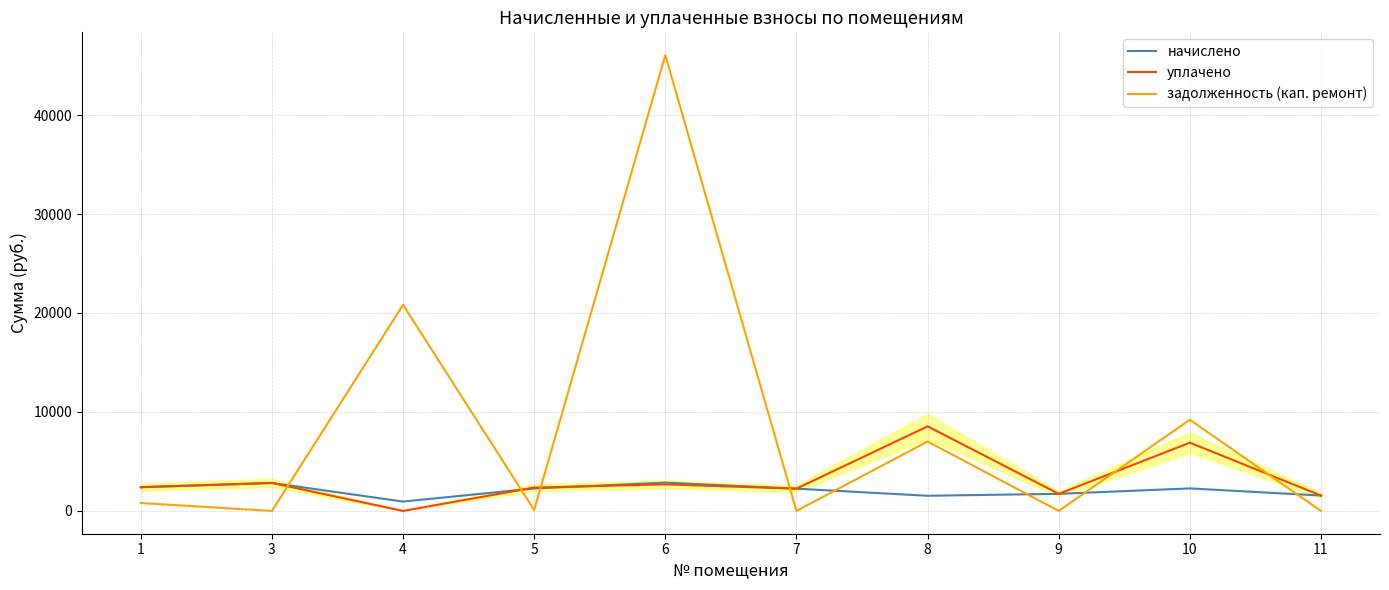

The value of задолженность (кап. ремонт) at 6 is 46054.2. True or false?

True